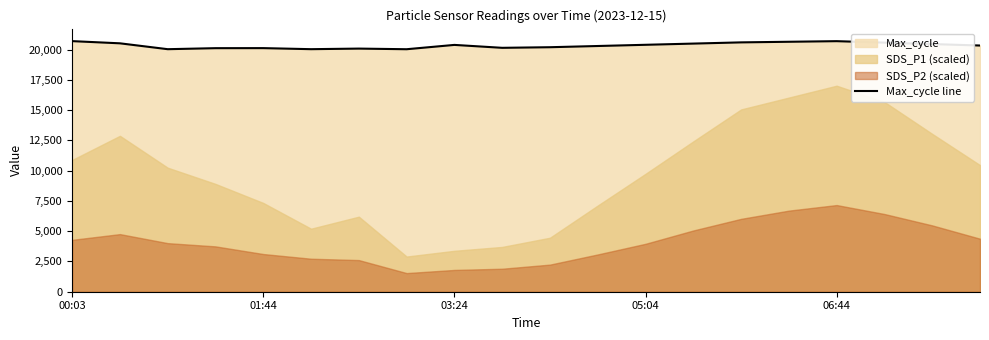

What is the sum of all values?

406937